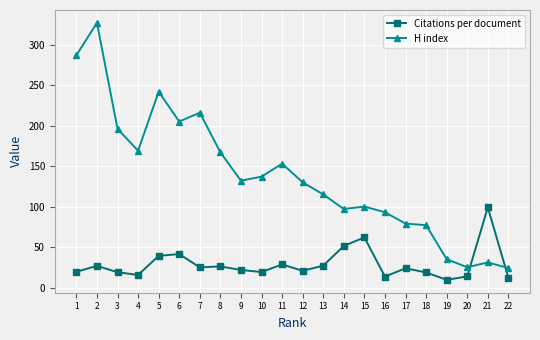

After their last crossing, which series has the higher values: H index or Citations per document?

H index